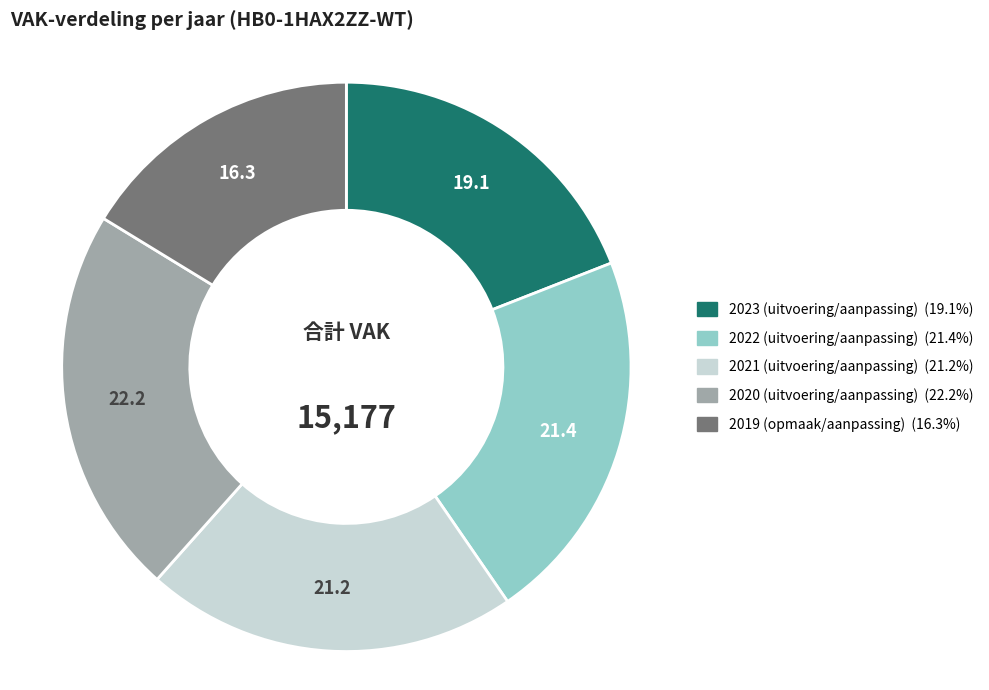

What is the largest slice in the pie chart?

2020 (uitvoering/aanpassing)